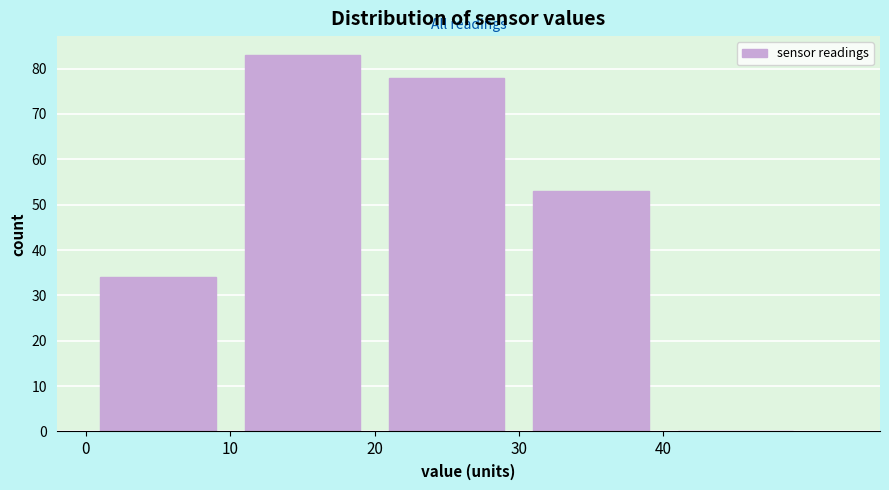

Reading left to right, transcribe this chart: for each bar, give the range it covers on the x-axis and its height. The values are not printed on the chart, so give them approximately, as read against the axis.

0 to 10: 34
10 to 20: 83
20 to 30: 78
30 to 40: 53
40 to 50: 0